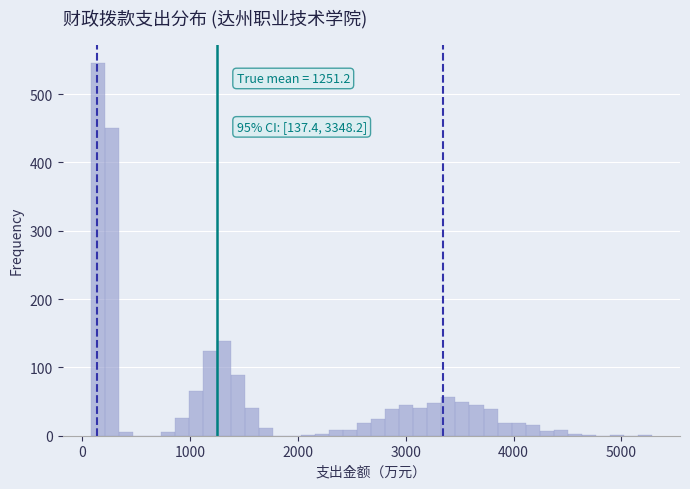

Around what value on the x-axis is the tallest bar? Give the approximate position of its centre, as read against the axis.

100